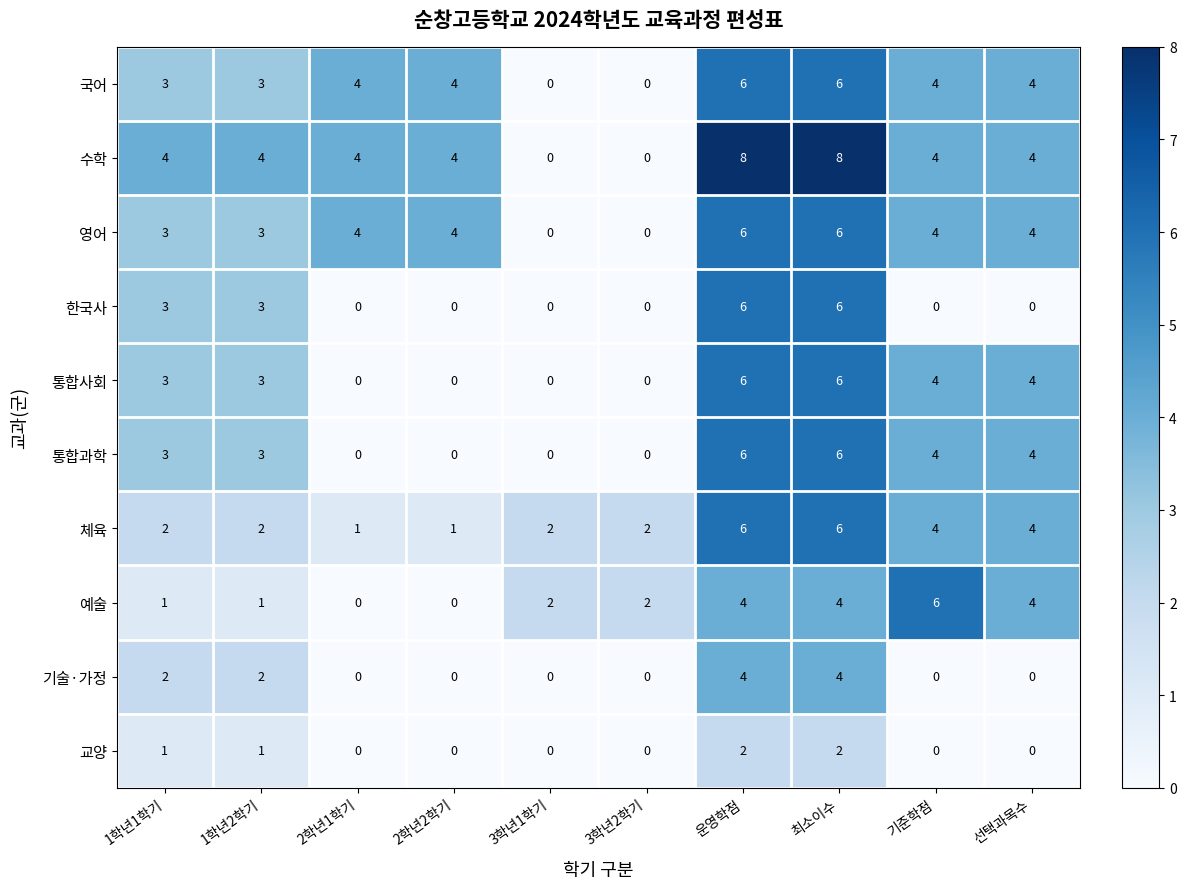

What is the difference between the highest and lowest values at 2학년2학기?

4